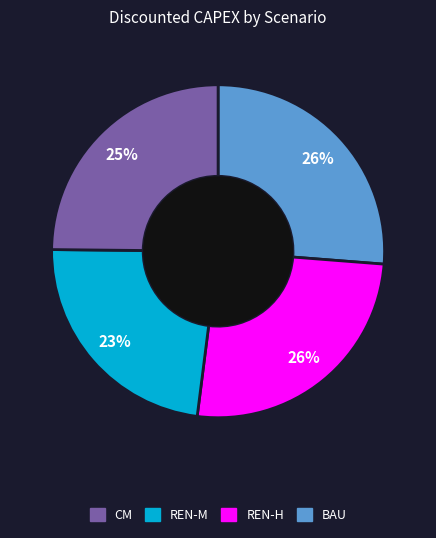

To the nearest percent, what is the difference between the largest and smallest slice percentages?

3%